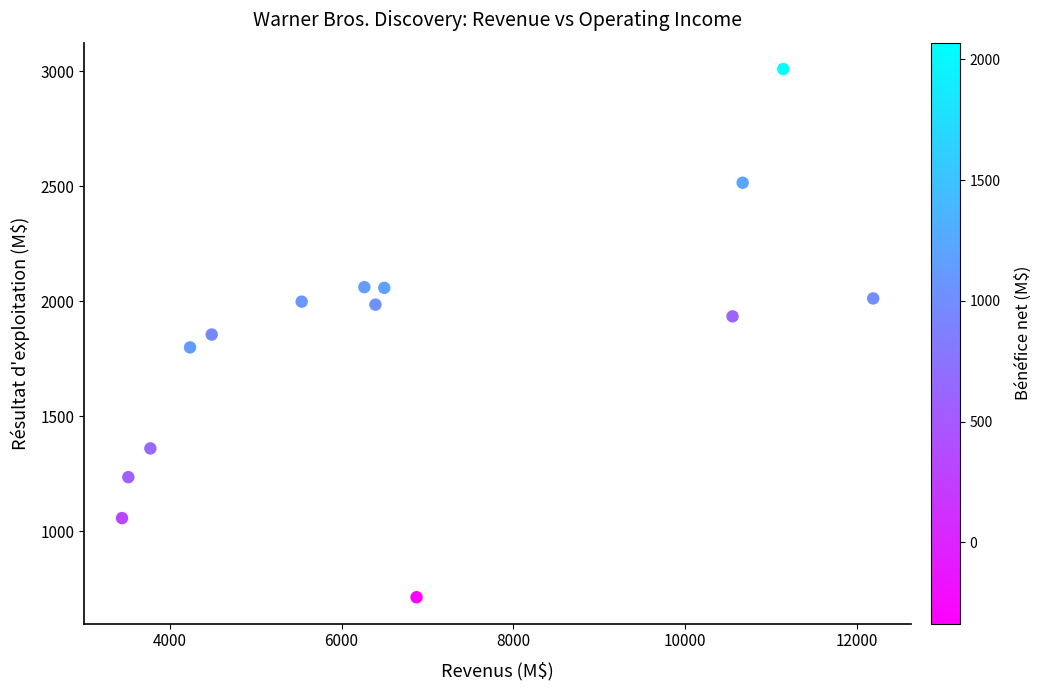

What is the range of Y values (max minus min)?

2296